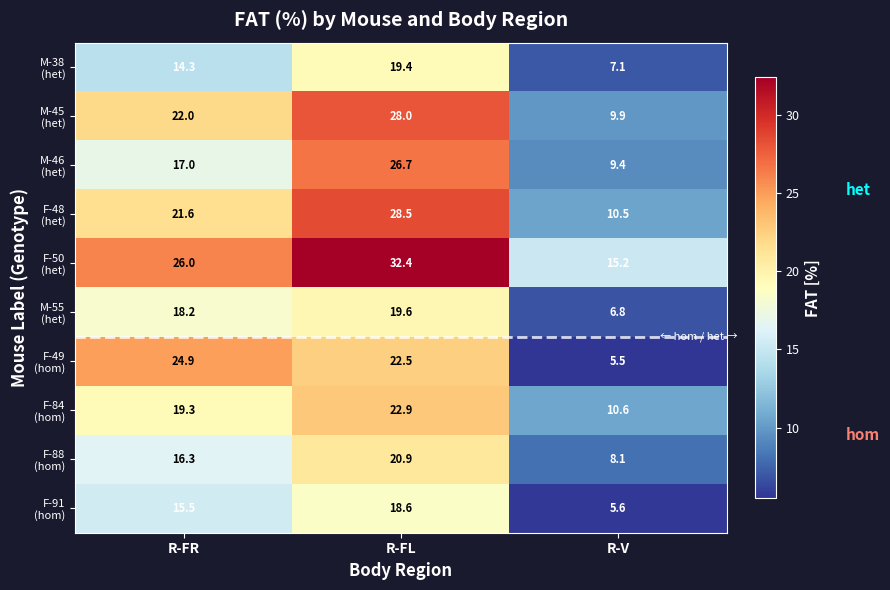

How many categories are shown in the chart?

3